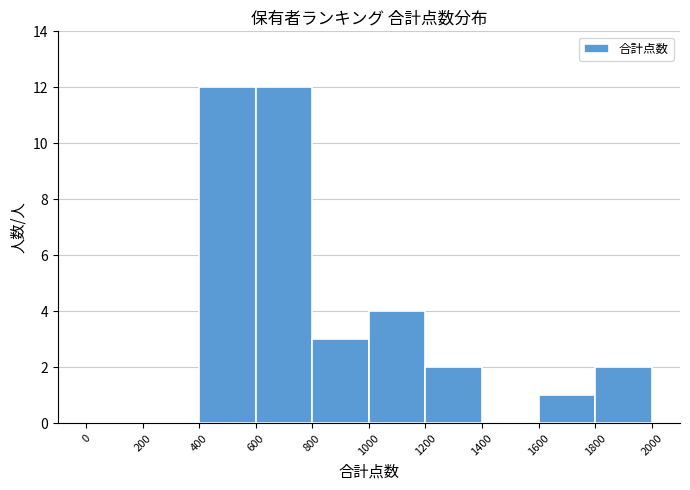

Reading left to right, list every bar in this chart as the range it spans on the x-axis followed by its height. The values are not printed on the chart, so give them approximately, as read against the axis.

0 to 200: 0
200 to 400: 0
400 to 600: 12
600 to 800: 12
800 to 1000: 3
1000 to 1200: 4
1200 to 1400: 2
1400 to 1600: 0
1600 to 1800: 1
1800 to 2000: 2